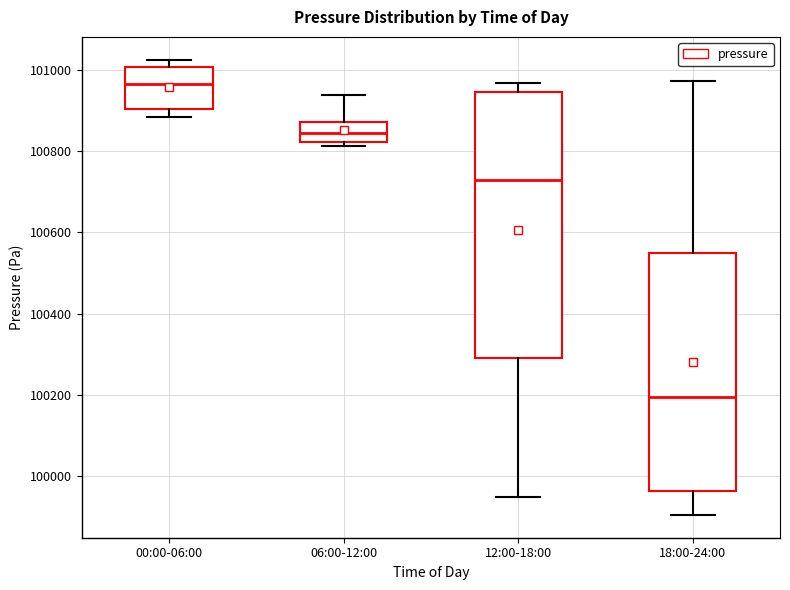

Which box is the tallest, from its lower edge to its upper edge?

12:00-18:00